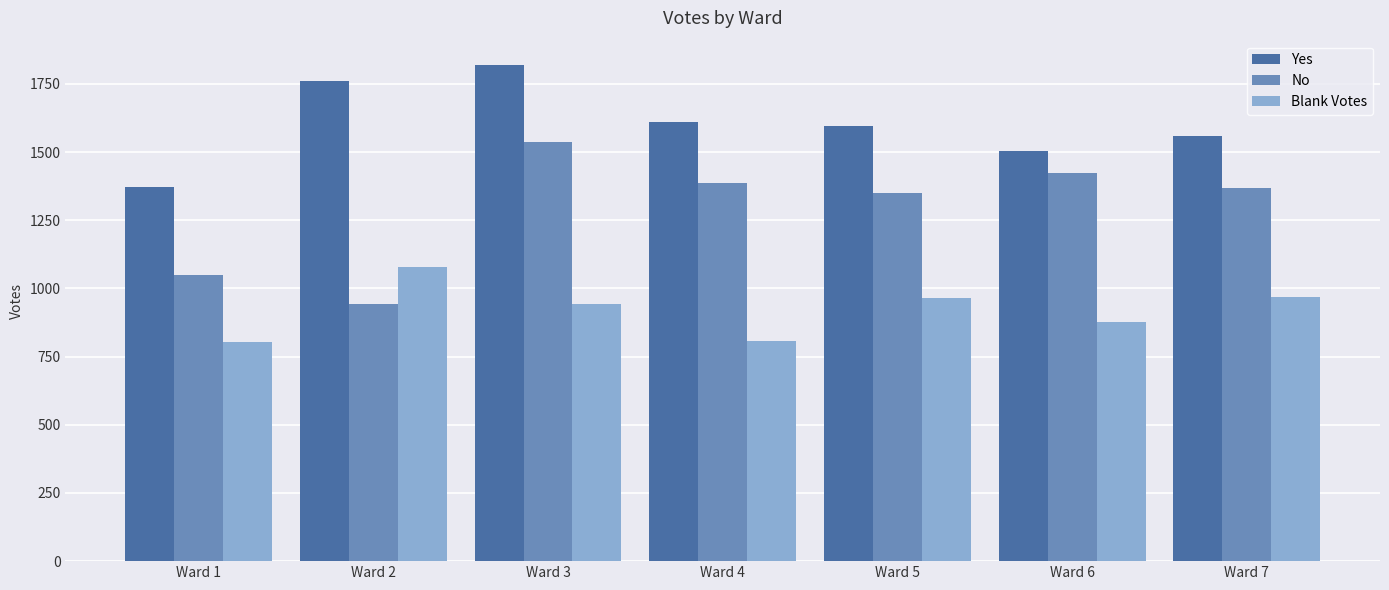

Is the value of Blank Votes at Ward 2 greater than the value of Yes at Ward 5?

No